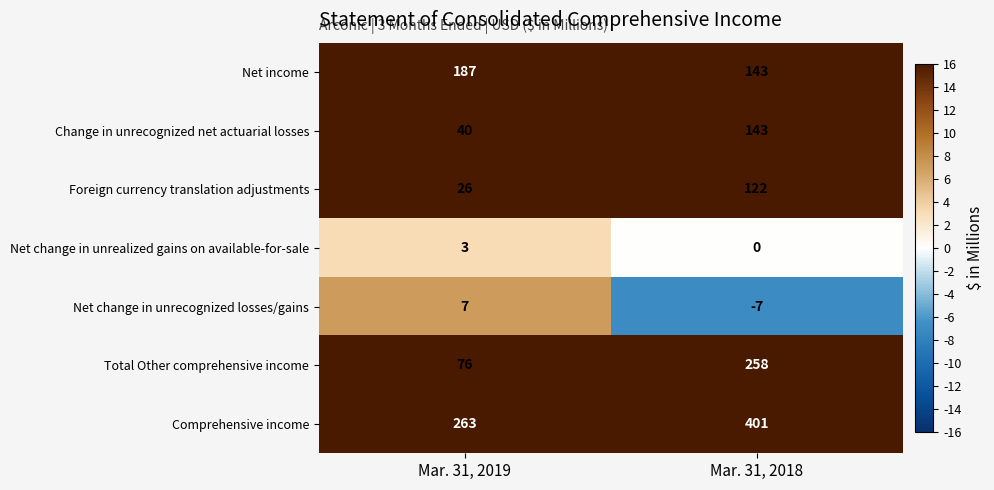

Which series changed the most between Mar. 31, 2019 and Mar. 31, 2018?

Total Other comprehensive income